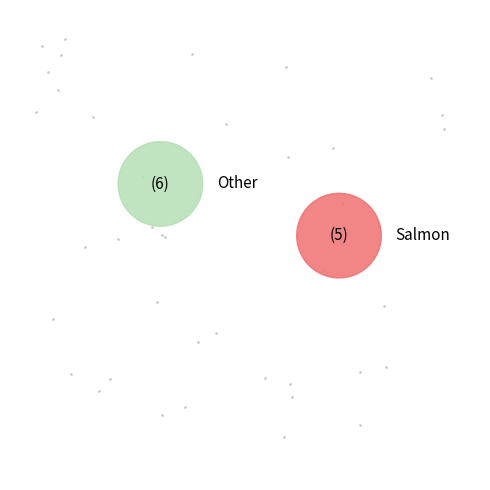

How many slices are in this pie chart?

2